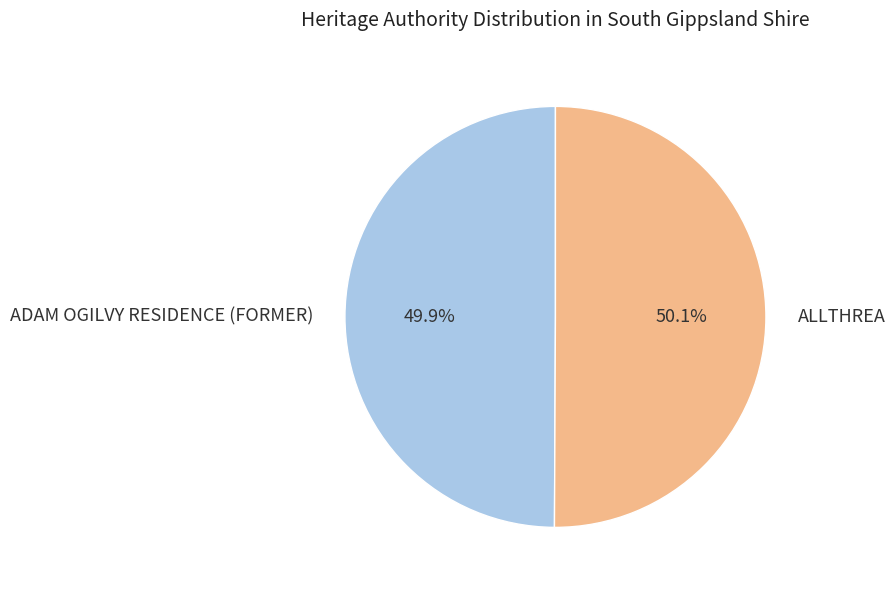

How much of the chart is everything except ALLTHREA?

49.9%